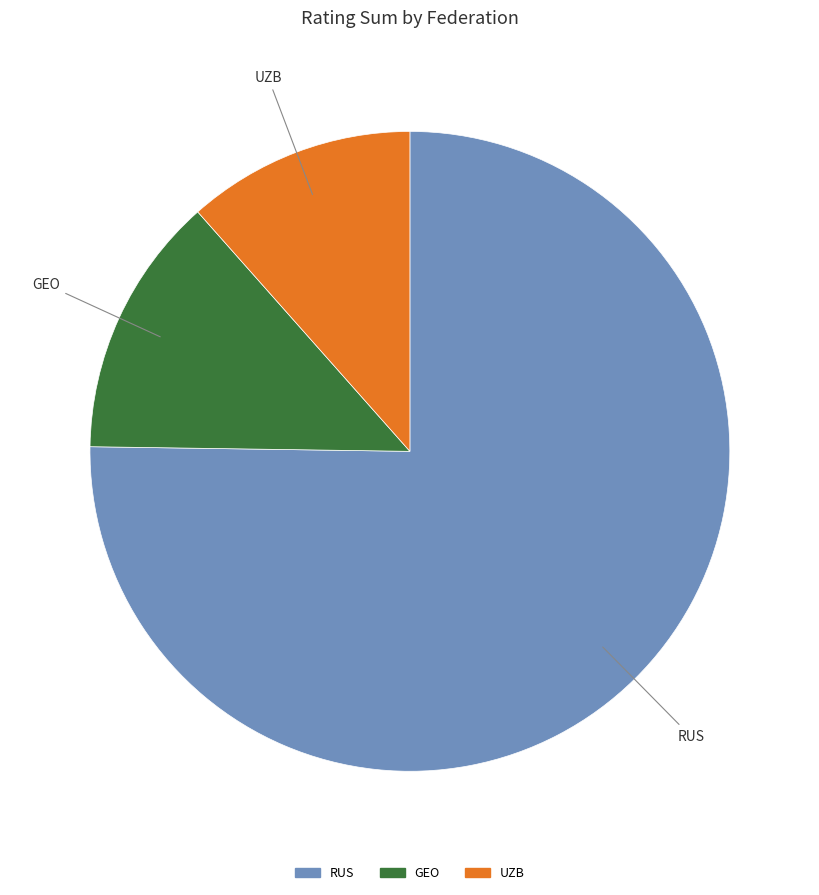

Is there a majority slice in this chart?

Yes